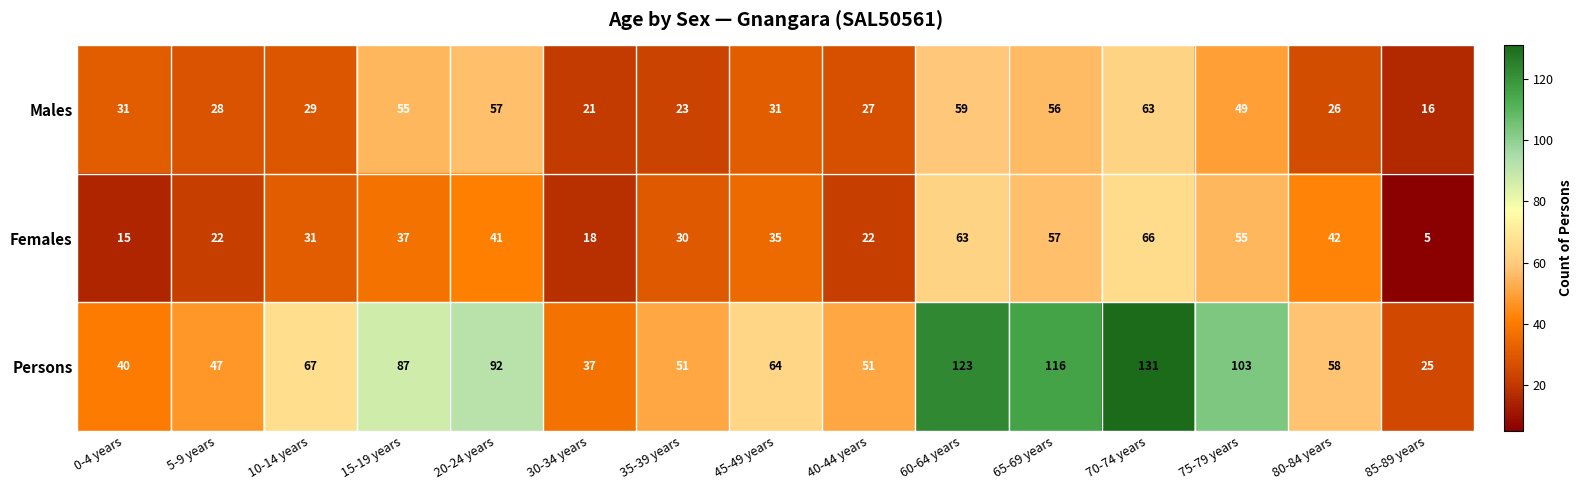

Is it true that Males equals 14 at 30-34 years?

False